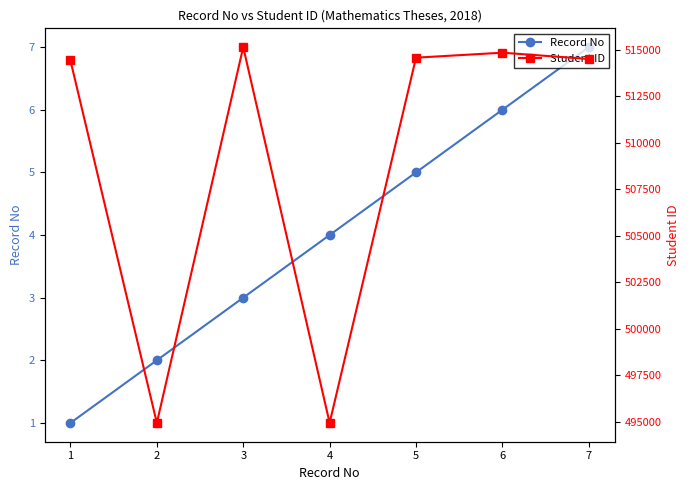

True or false: Student ID and Record No intersect in this chart.

False